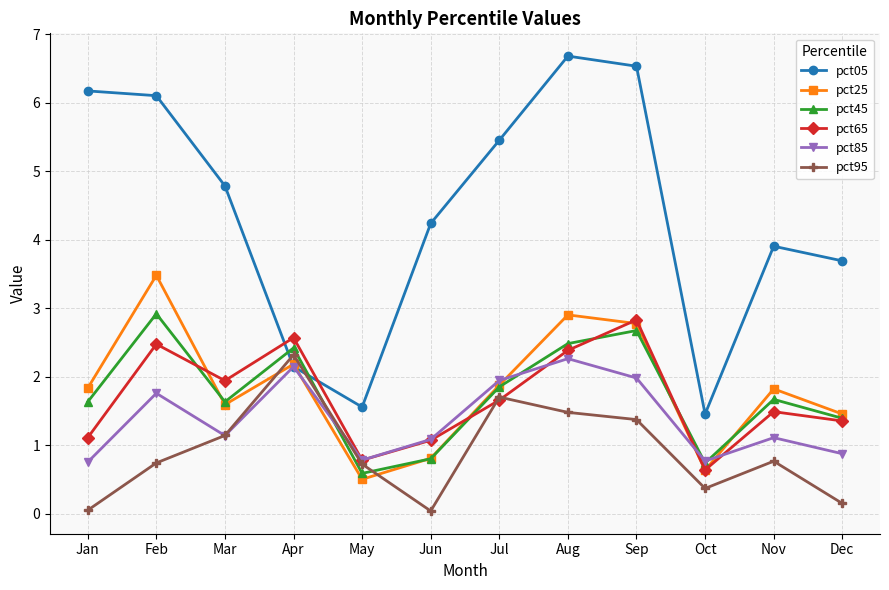

In pct25, how many points are higher than both neighbors (excluding endpoints)?

4